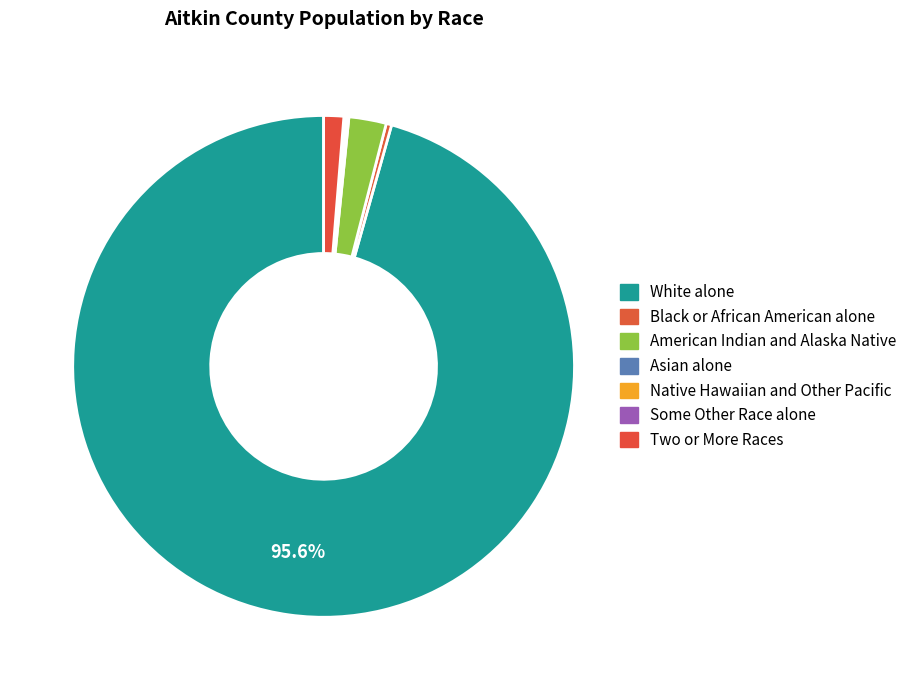

True or false: White alone accounts for 81% of the total.

False